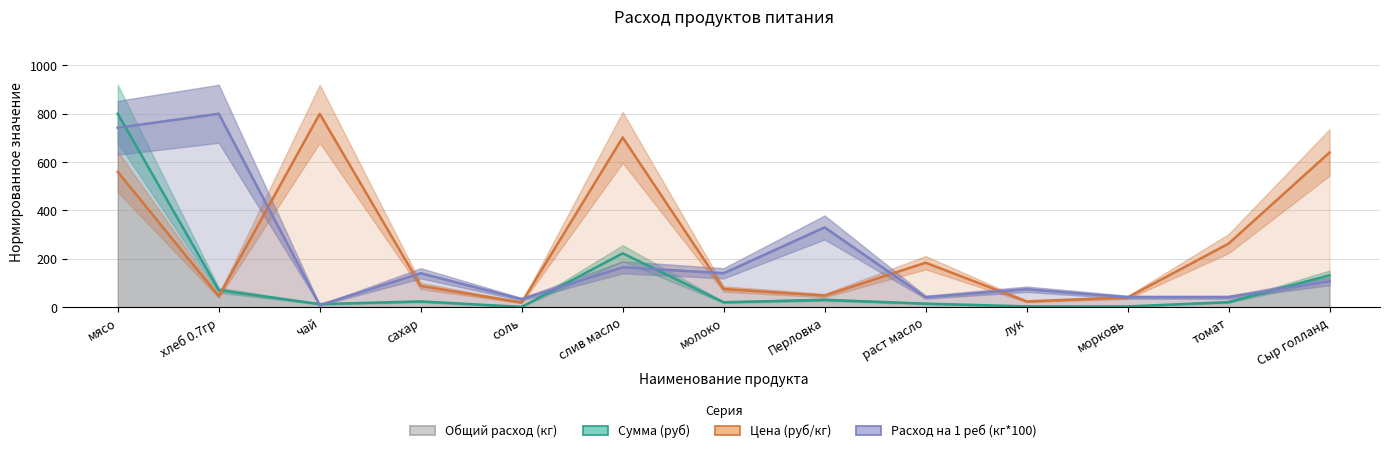

What is the value of the Сумма (руб) point at the 7th from the left?

20.3